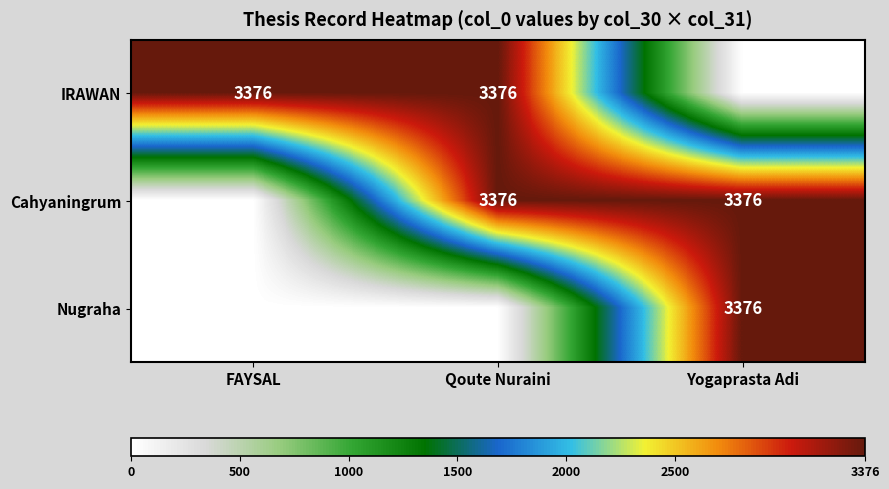

Is it true that IRAWAN equals 5898 at FAYSAL?

False